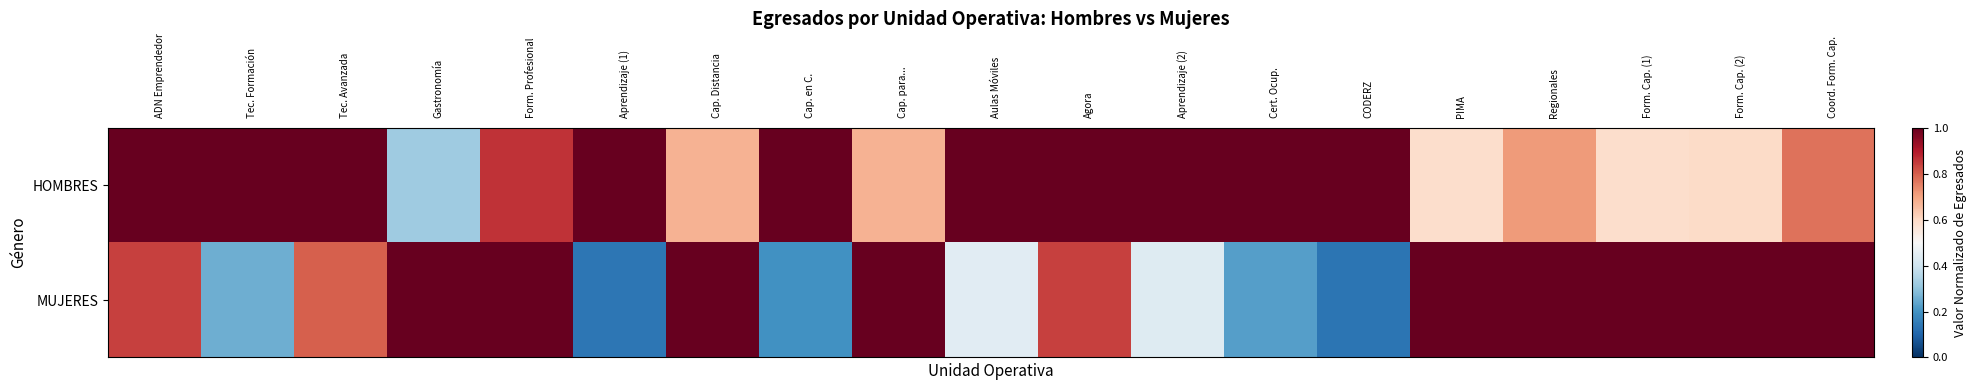

At which category is the sum across all series the highest?

Form. Profesional